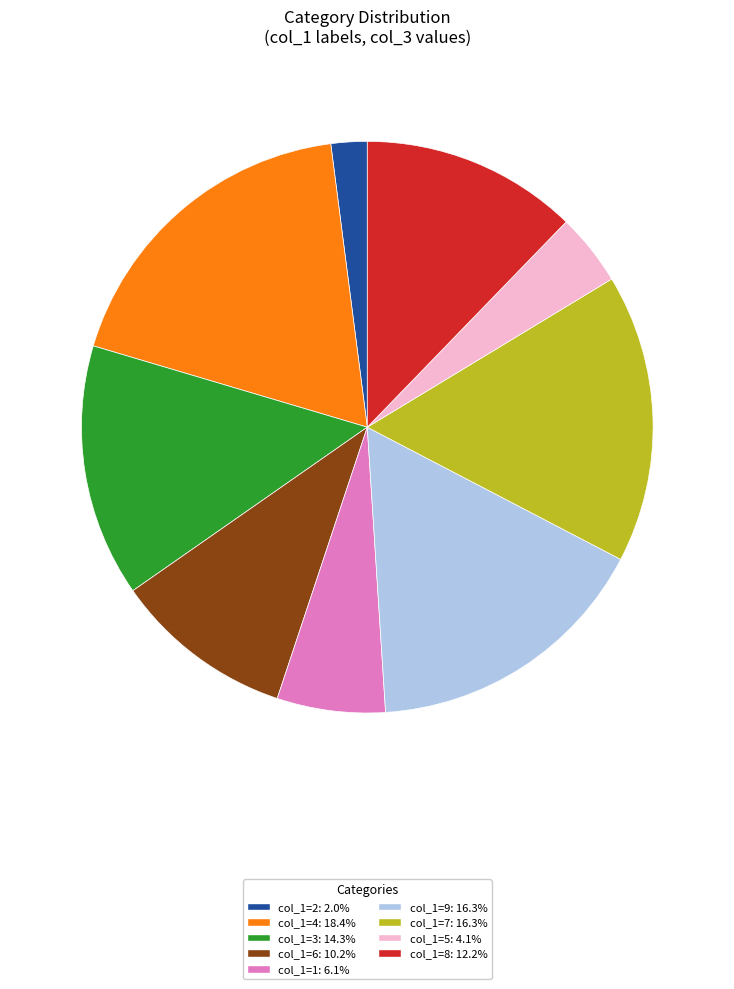

What is the ratio of the value at col_1=3: 14.3% to the value at col_1=8: 12.2%?

1.2